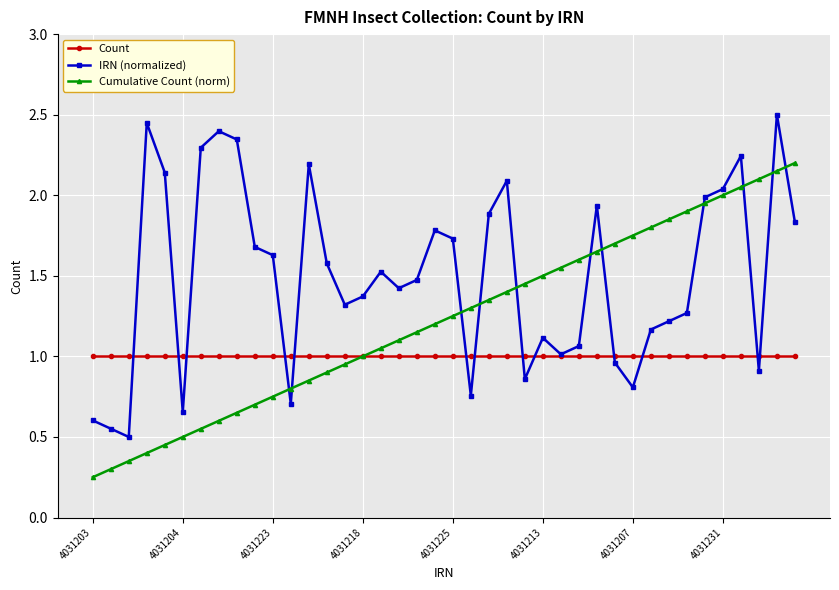

Rank the series by their average value, from lowest to highest.

Count, Cumulative Count (norm), IRN (normalized)